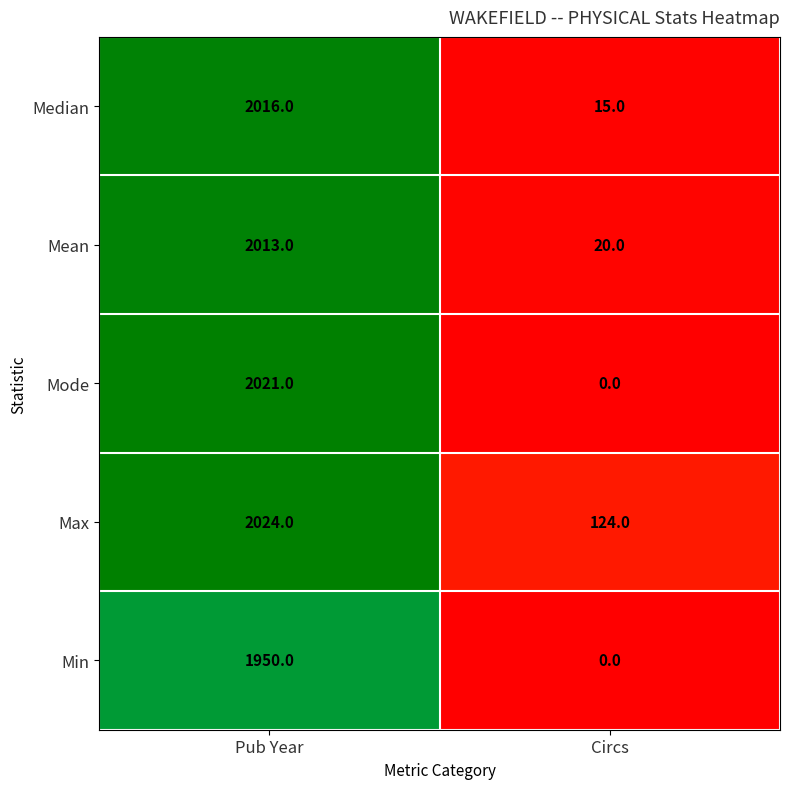

Which category has the lowest value in the Mean series?

Circs